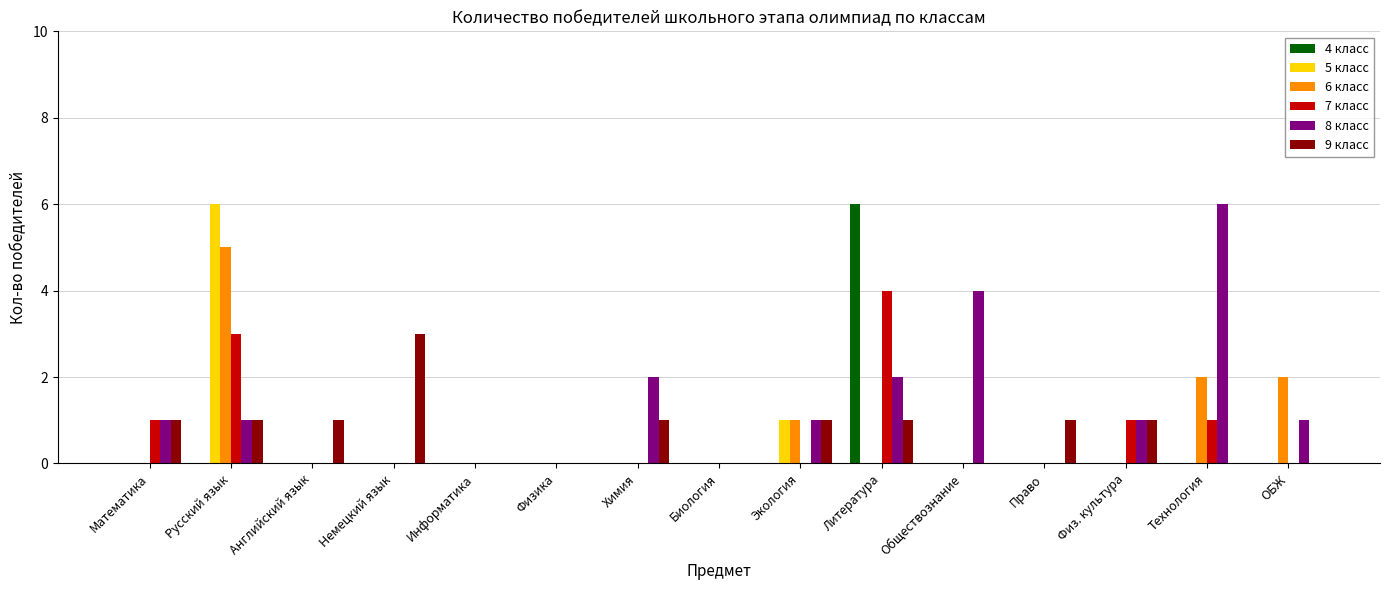

What are all the series names shown in the legend?

4 класс, 5 класс, 6 класс, 7 класс, 8 класс, 9 класс